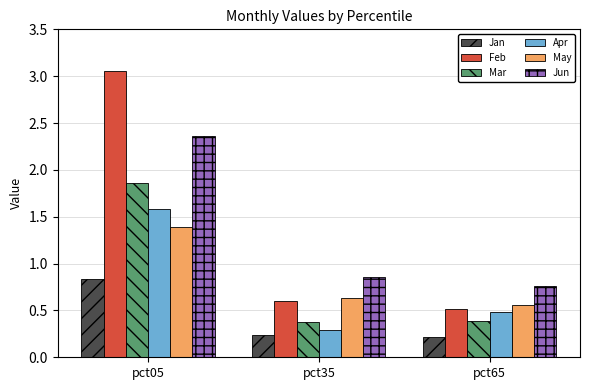

Rank the categories by May value from highest to lowest.

pct05, pct35, pct65